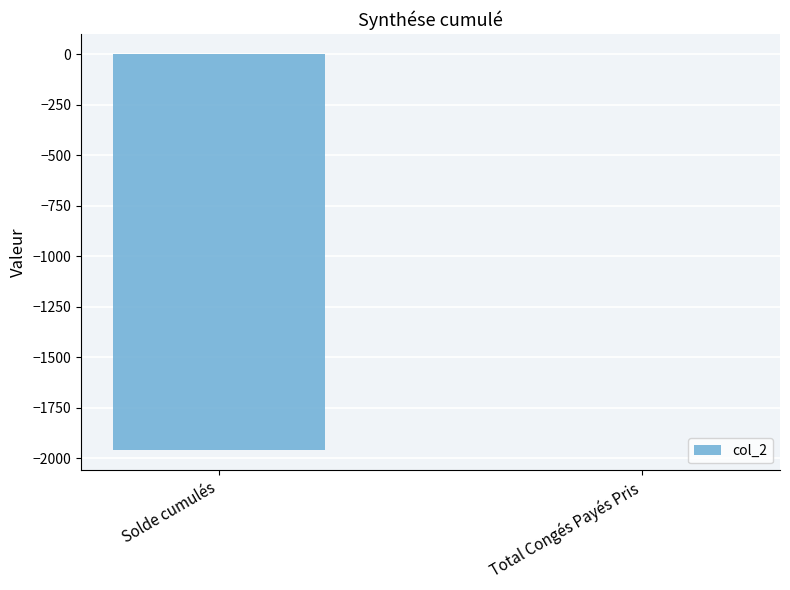

The value at Total Congés Payés Pris is 3.0. True or false?

True